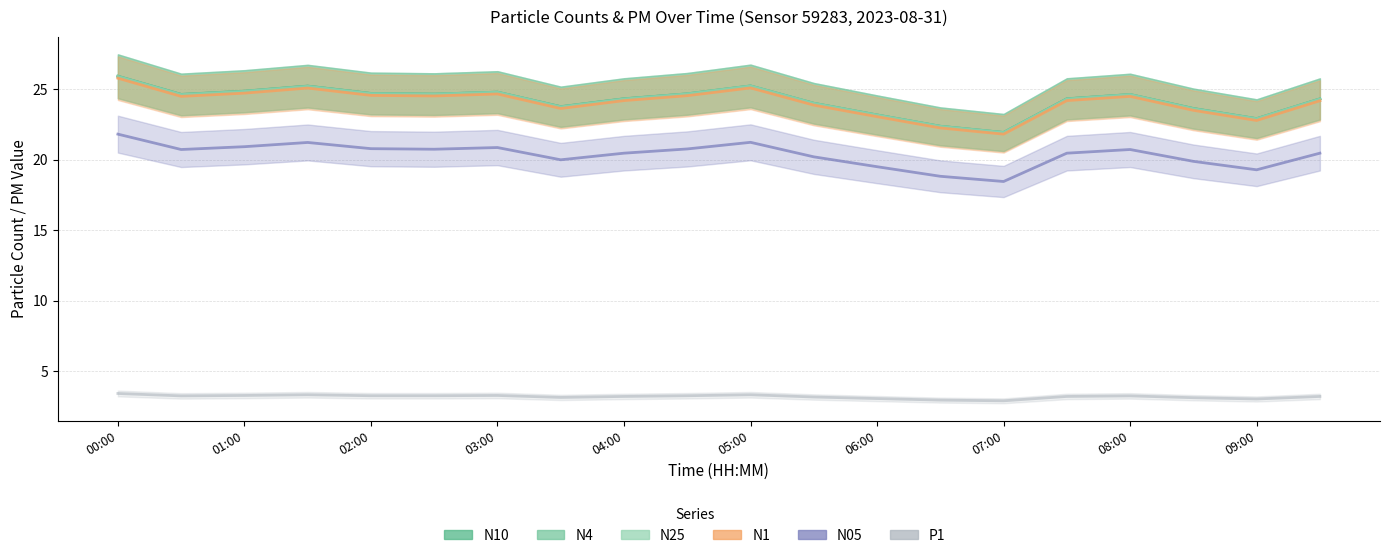

What is the difference between the maximum and second lowest values in the N05 series?

3.0